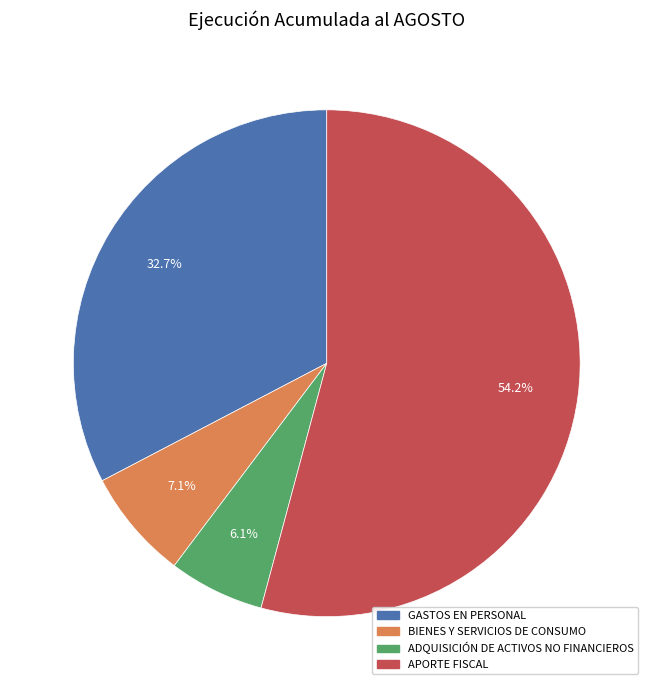

To the nearest percent, what is the combined percentage of GASTOS EN PERSONAL and ADQUISICIÓN DE ACTIVOS NO FINANCIEROS?

39%